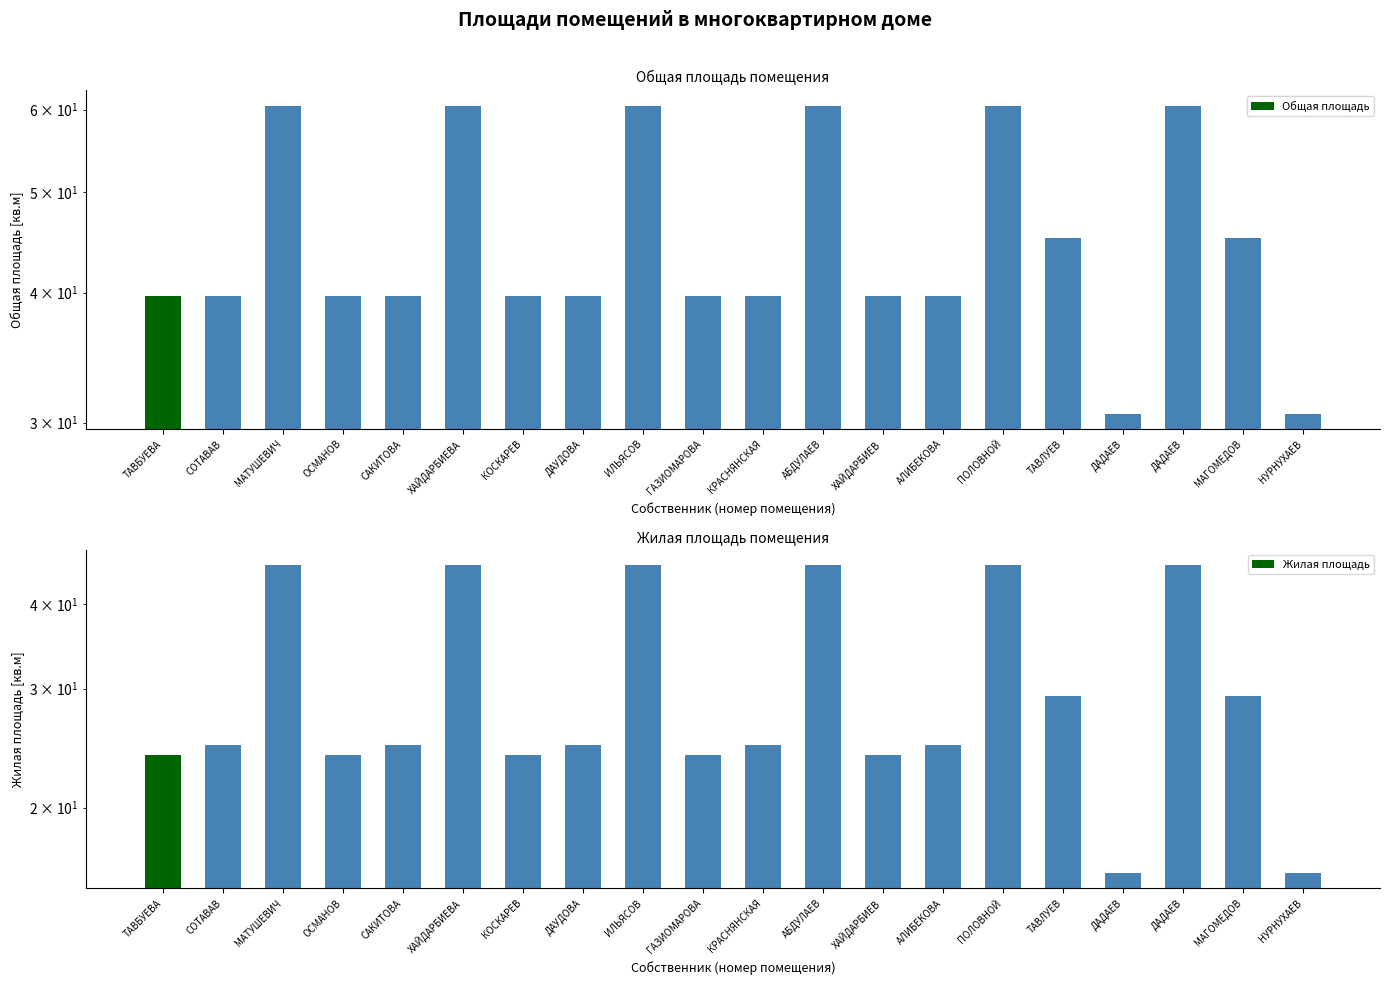

Is the value of Общая площадь at ГАЗИОМАРОВА greater than the value of Жилая площадь at АЛИБЕКОВА?

Yes